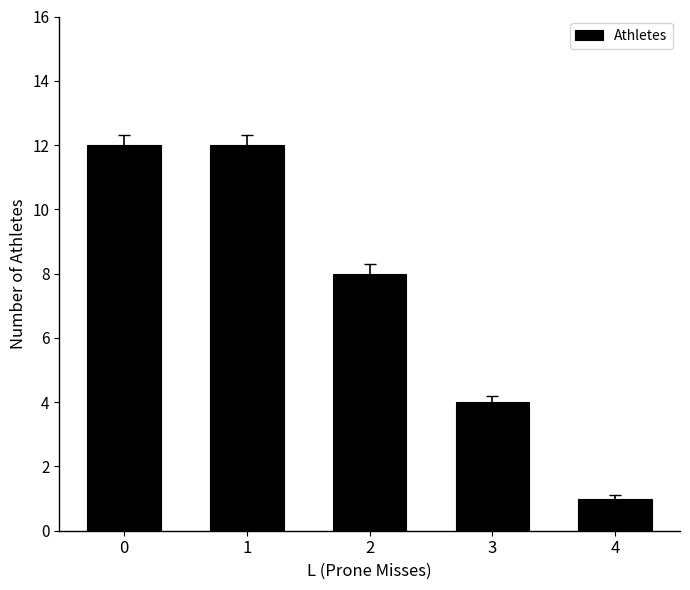

What is the value of the 3rd bar from the left?

8